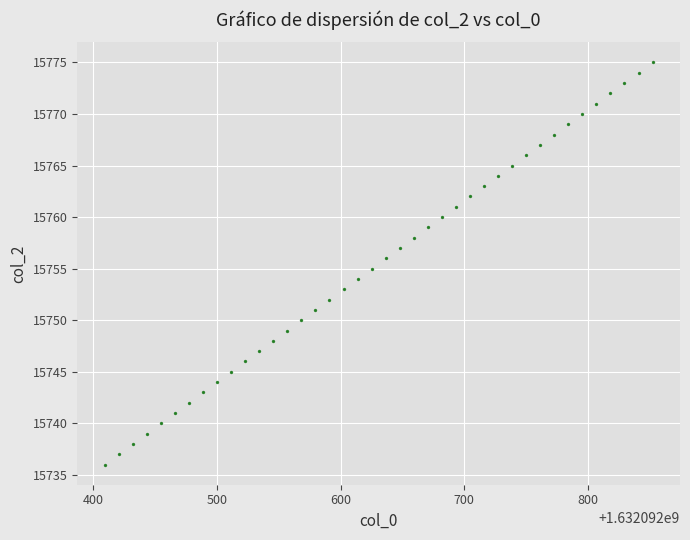

What is the range of Y values (max minus min)?

39